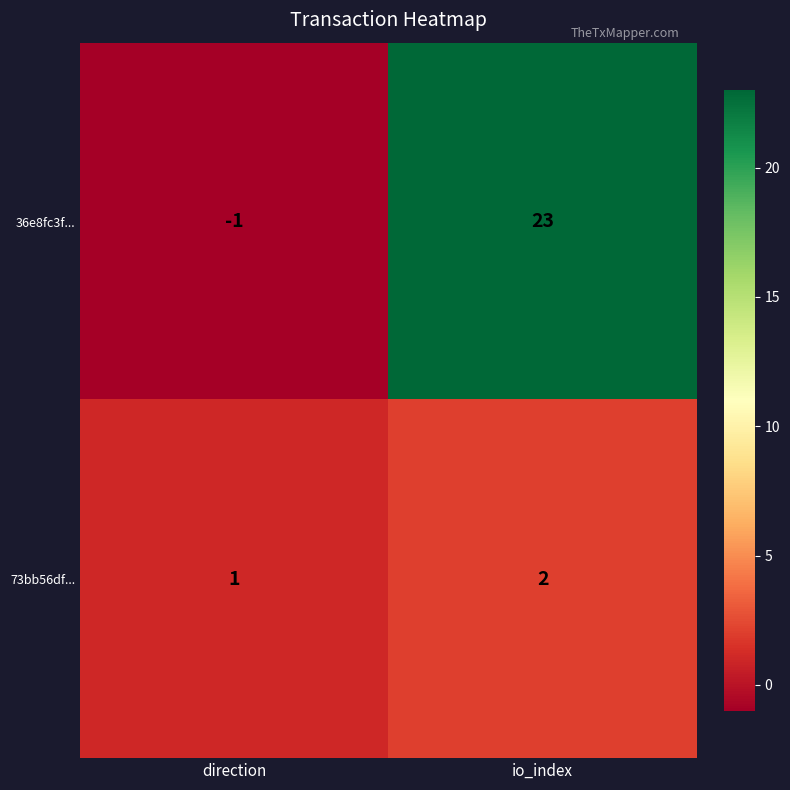

At which category is the sum across all series the highest?

io_index